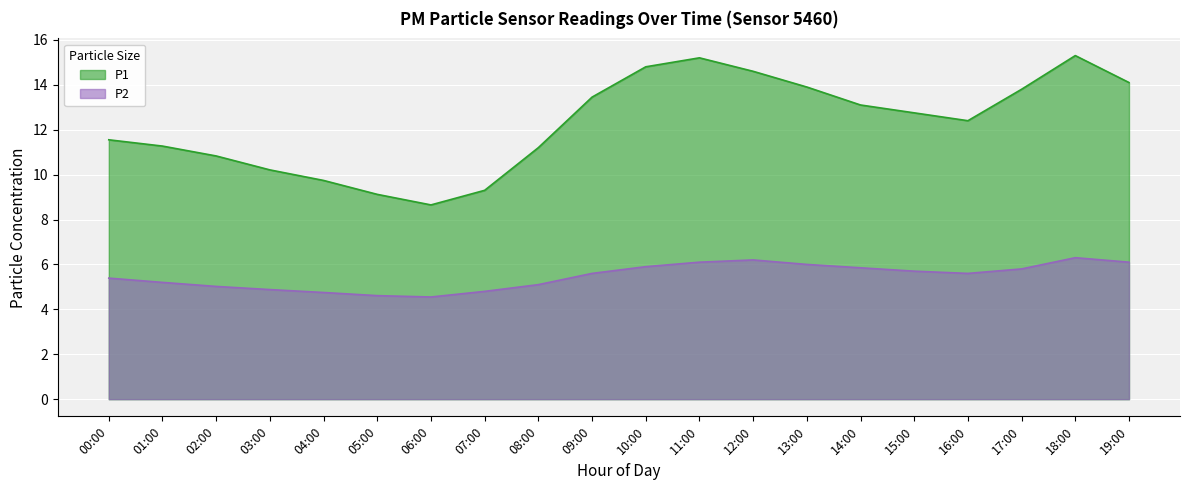

Which series has the widest spread of values?

P1